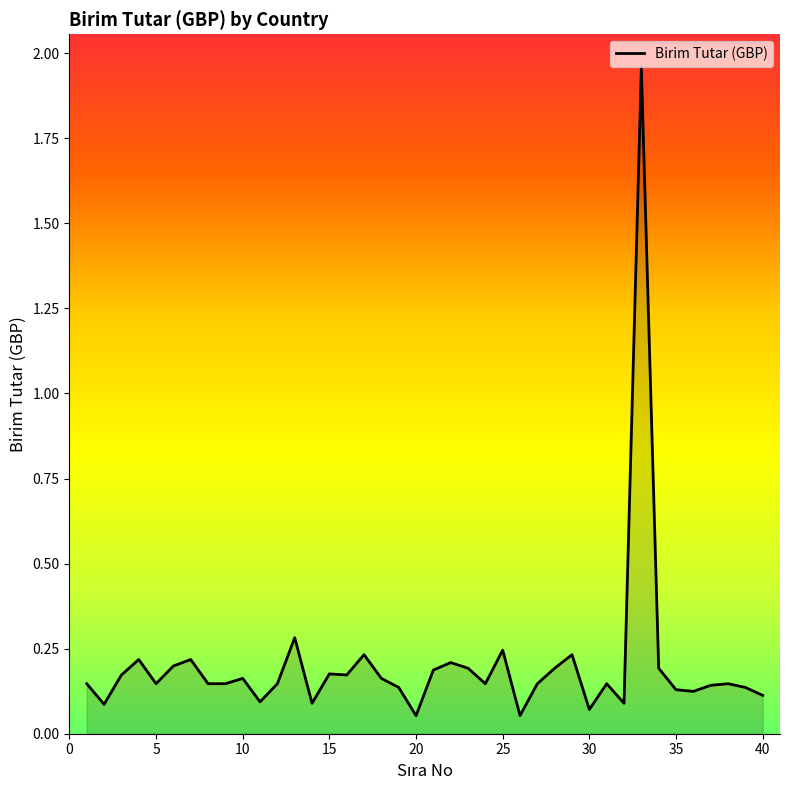

What is the difference between the maximum and minimum values?

1.9